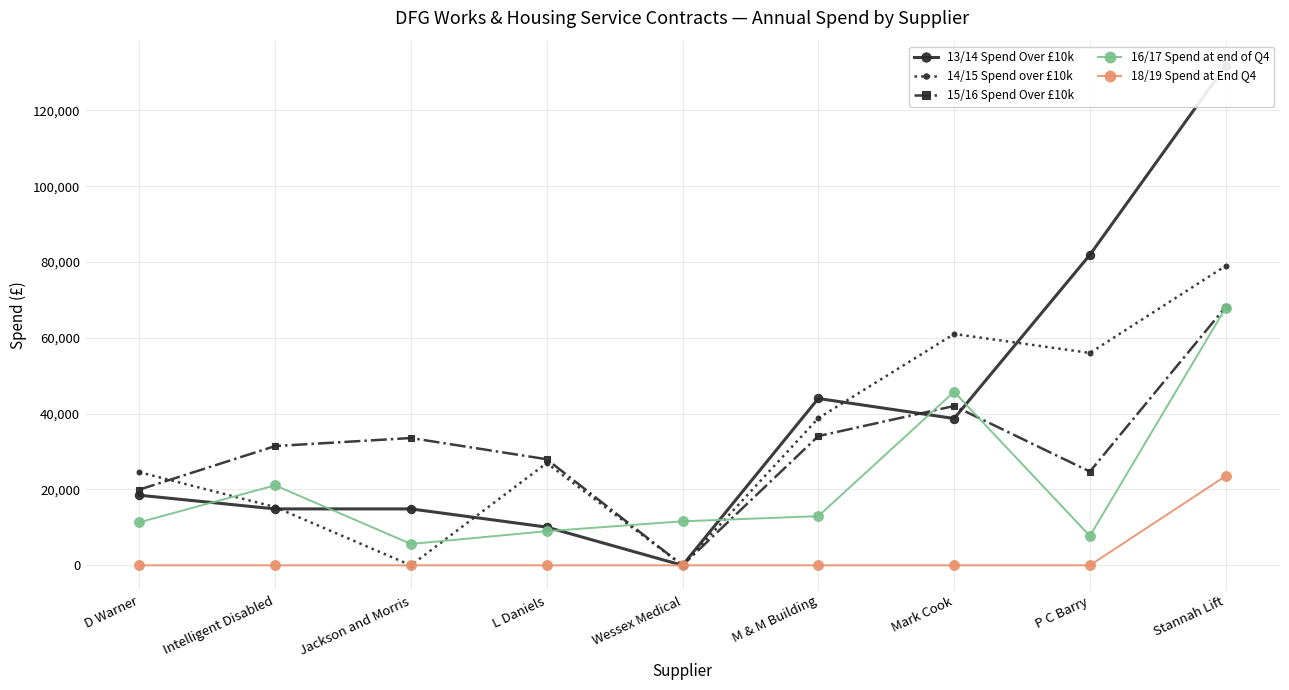

Read the 14/15 Spend over £10k value at Stannah Lift.

78989.0